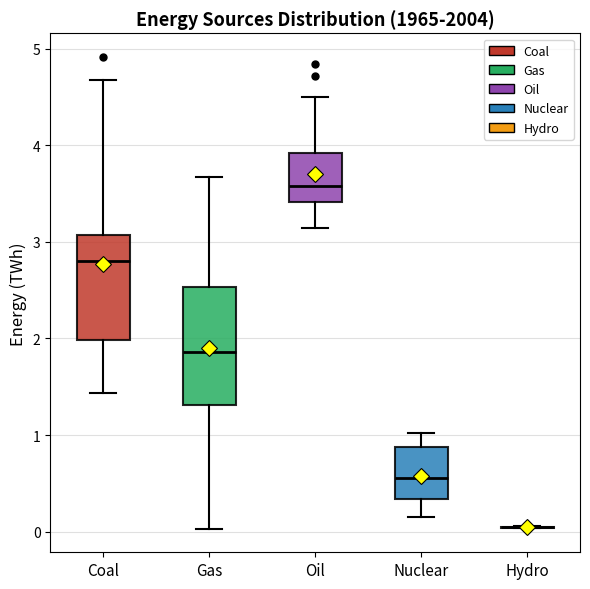

Reading left to right, read every box against the y-axis: the position of its median line, the range the box covers, and the ends of its whiskers. The values are not printed on the chart, so give them approximately, as read against the axis.

Coal: median 2.8, box 2.0 to 3.1, whiskers 1.4 to 4.7
Gas: median 1.9, box 1.3 to 2.5, whiskers 0.0 to 3.7
Oil: median 3.6, box 3.4 to 3.9, whiskers 3.1 to 4.5
Nuclear: median 0.6, box 0.3 to 0.9, whiskers 0.2 to 1.0
Hydro: box collapsed to a line at 0.0, whiskers 0.0 to 0.1